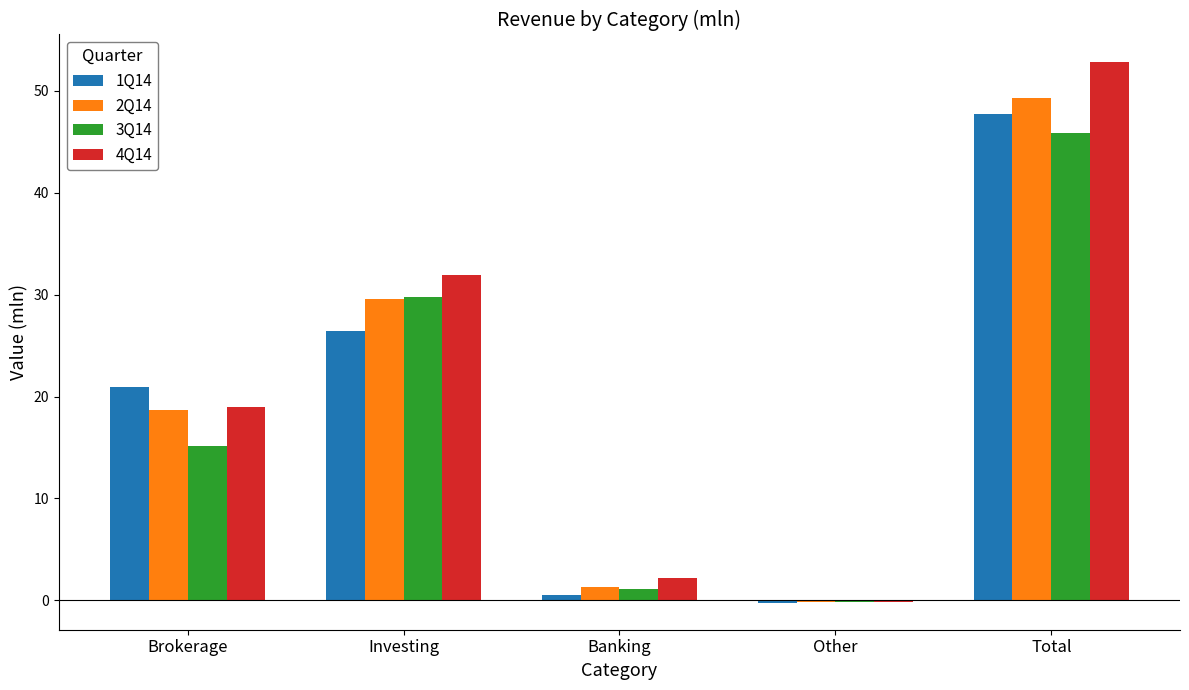

Read the 3Q14 value at Brokerage.

15.2